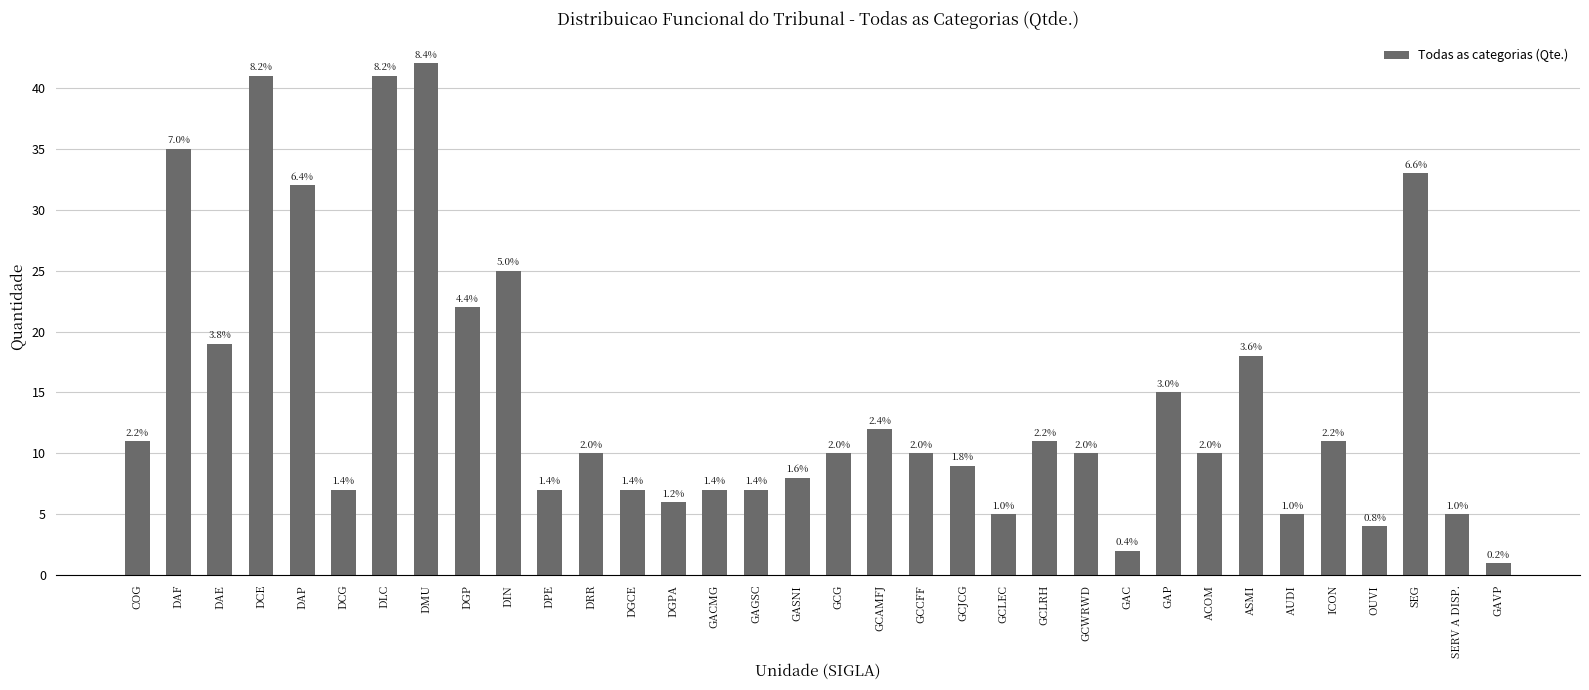

Are the bars horizontal?

No